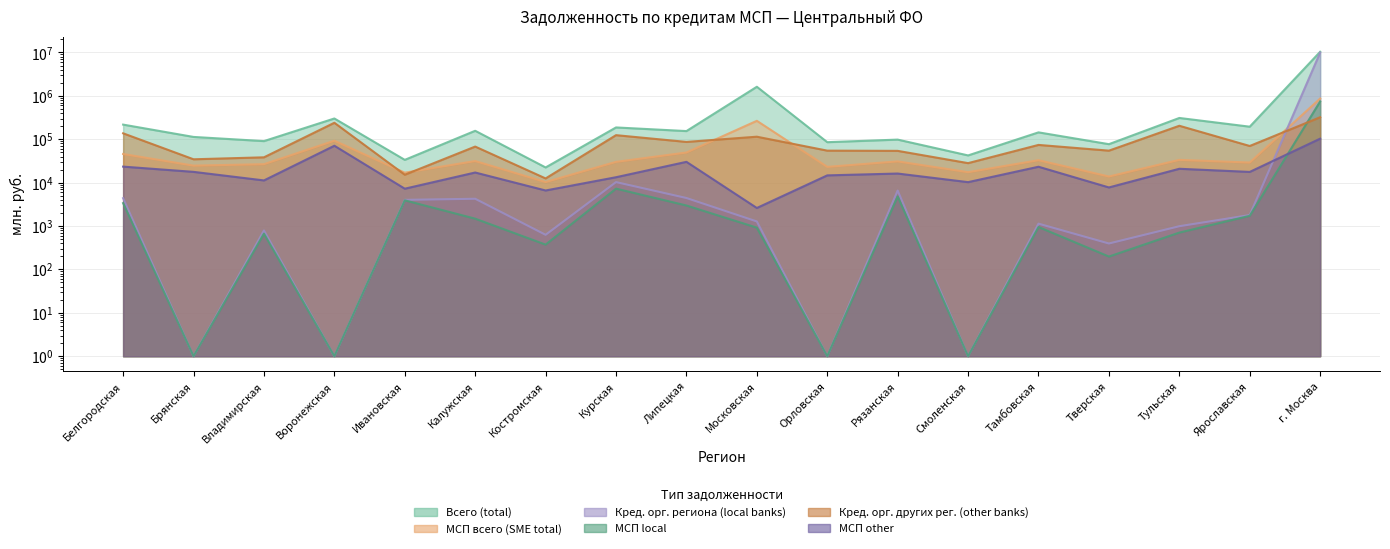

Where does the МСП other series first go above 17115?

Белгородская